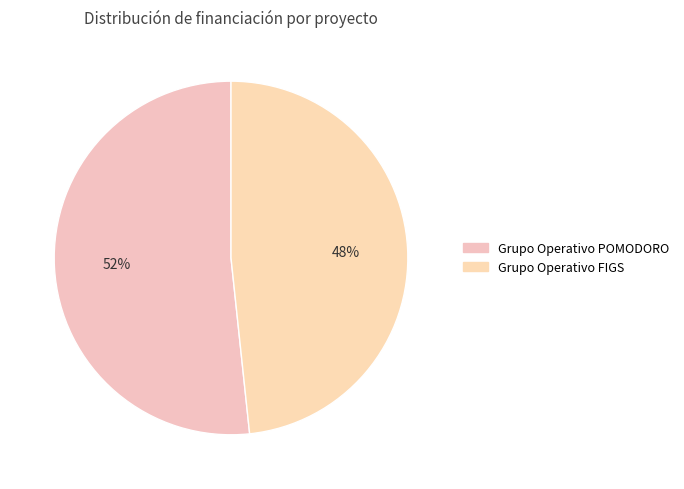

What percentage is the Grupo Operativo FIGS slice, to the nearest percent?

48%